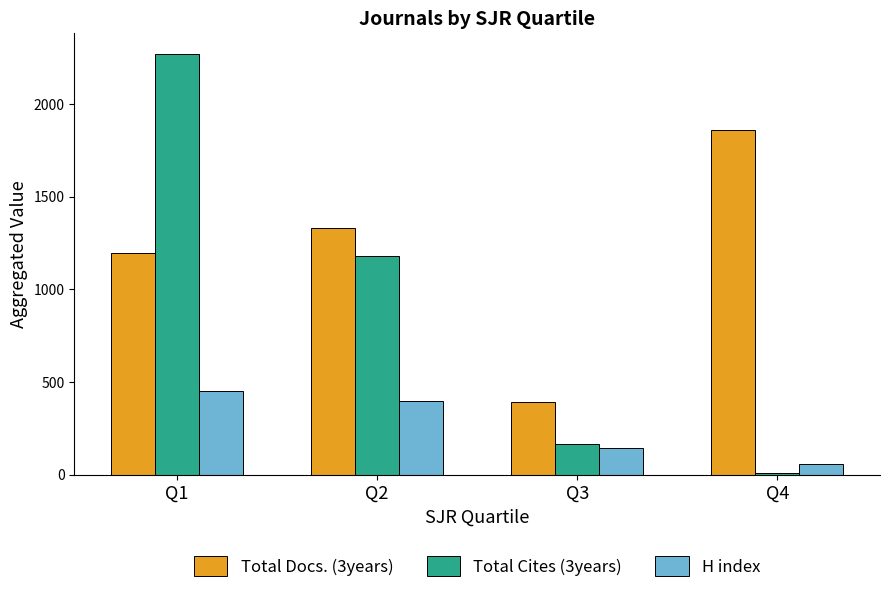

How many groups of bars are there?

4